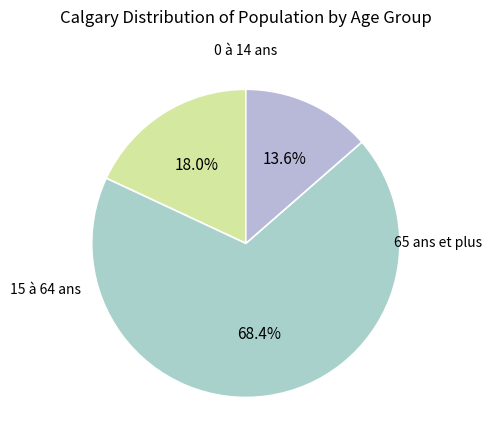

Combined, do 15 à 64 ans and 65 ans et plus account for over 50%?

Yes